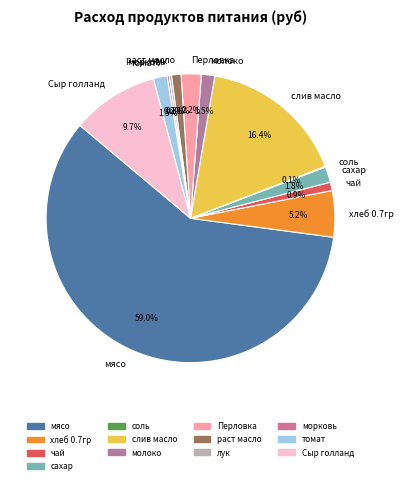

Is there a majority slice in this chart?

Yes